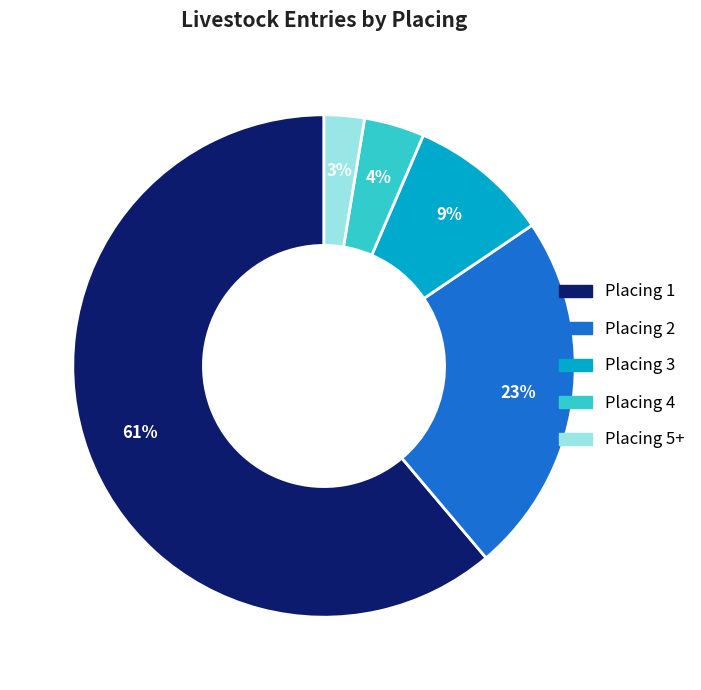

Is it true that Placing 2 is 23% of the pie?

True